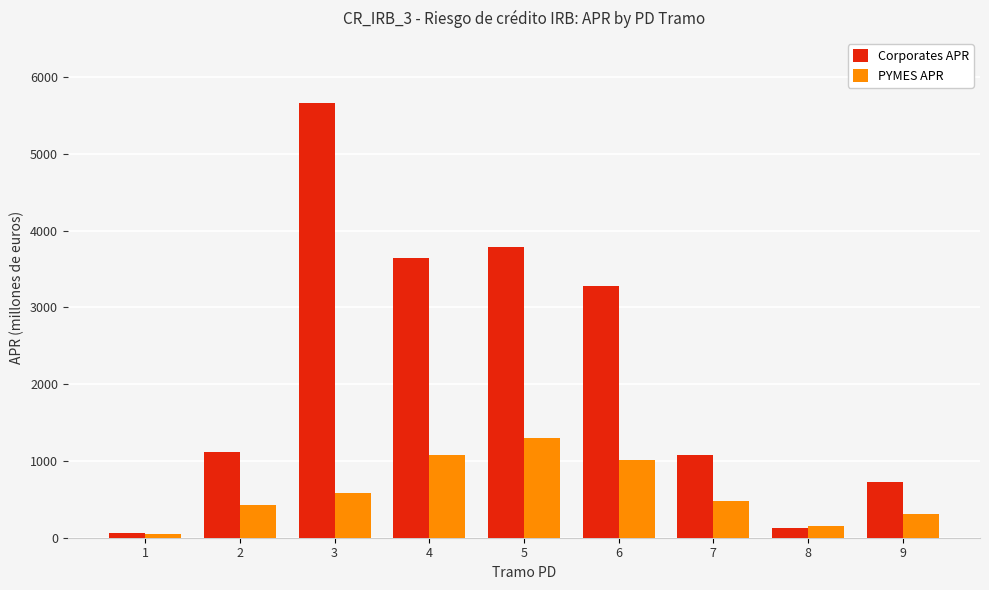

At which category is the sum across all series the highest?

3